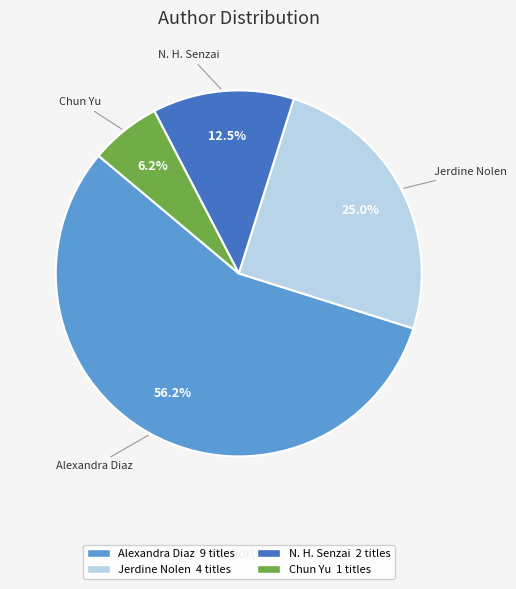

Approximately how many times larger is the value at N. H. Senzai 2 titles compared to Jerdine Nolen 4 titles?

0.5